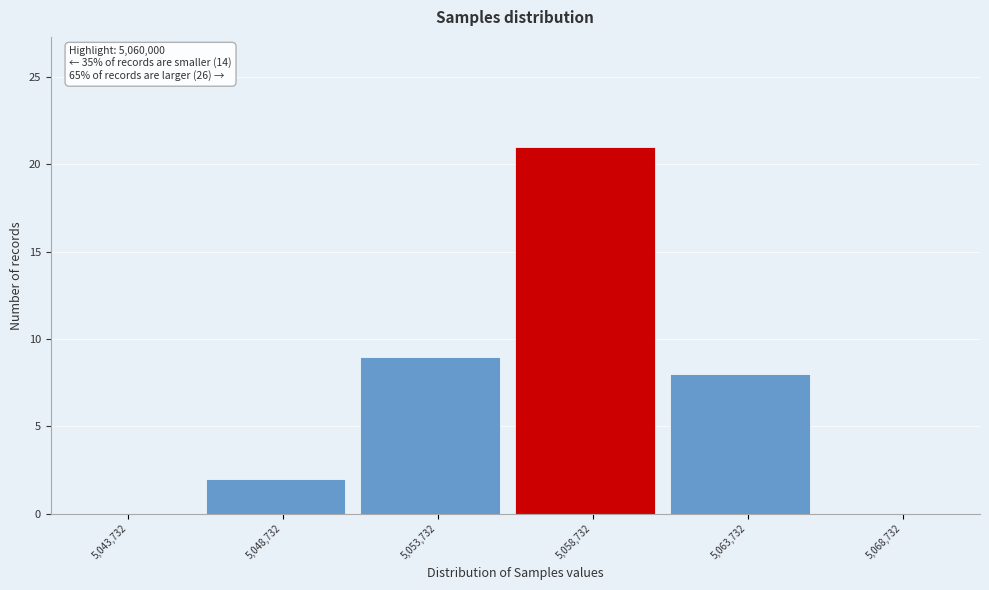

Reading left to right, extract all data points from this chart.

5,043,732=0	5,048,732=2	5,053,732=9	5,058,732=21	5,063,732=8	5,068,732=0